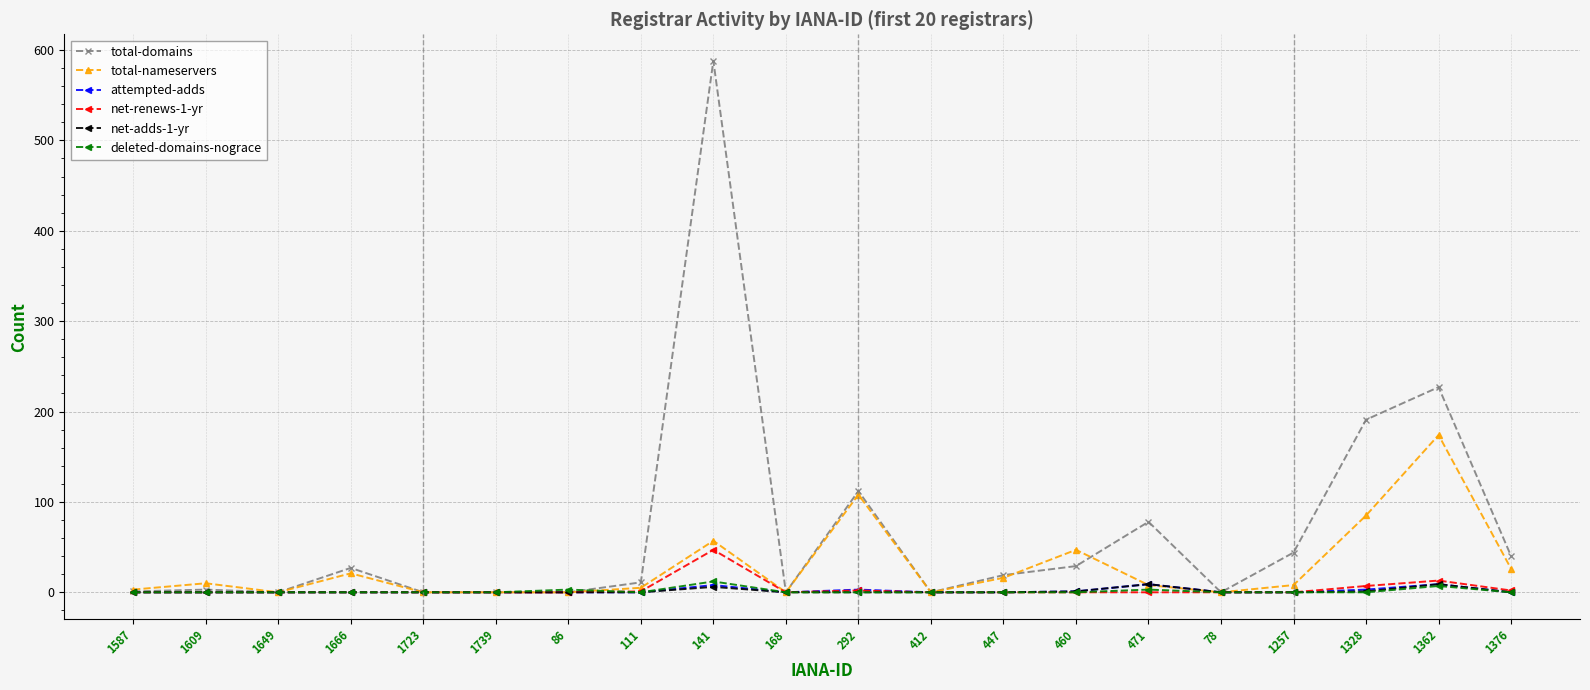

What is the highest value of the attempted-adds series?

9